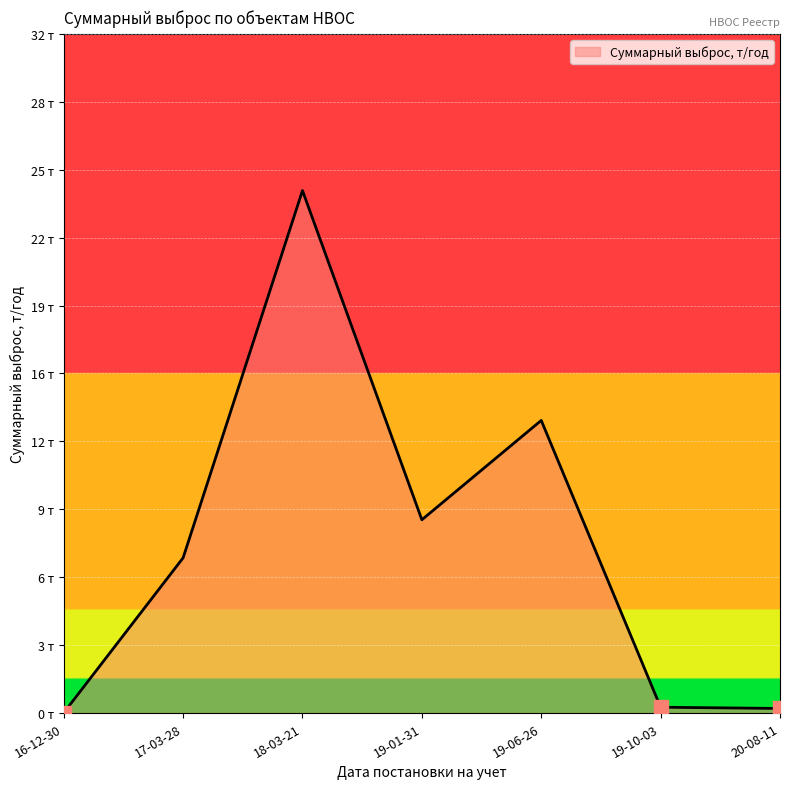

List the labels in order of value, largest first.

18-03-21, 19-06-26, 19-01-31, 17-03-28, 19-10-03, 20-08-11, 16-12-30